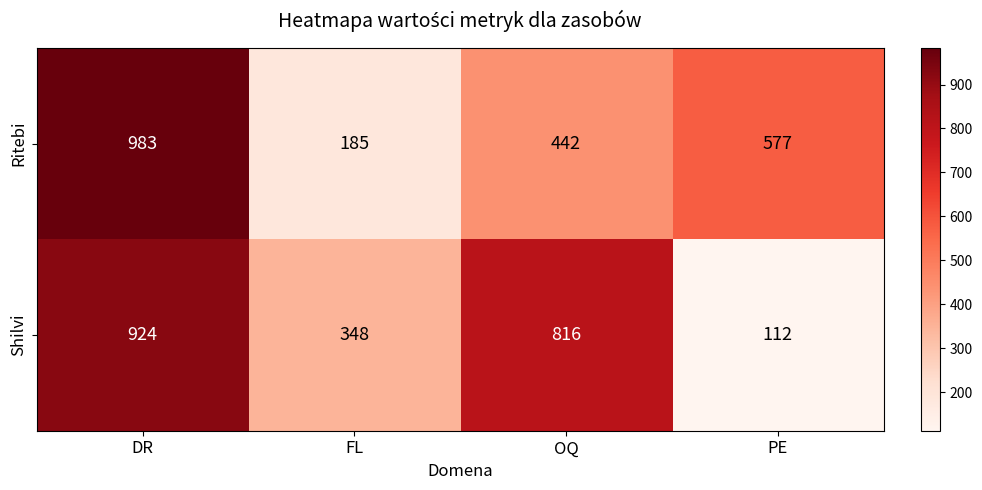

What is the sum of all Ritebi values?

2187